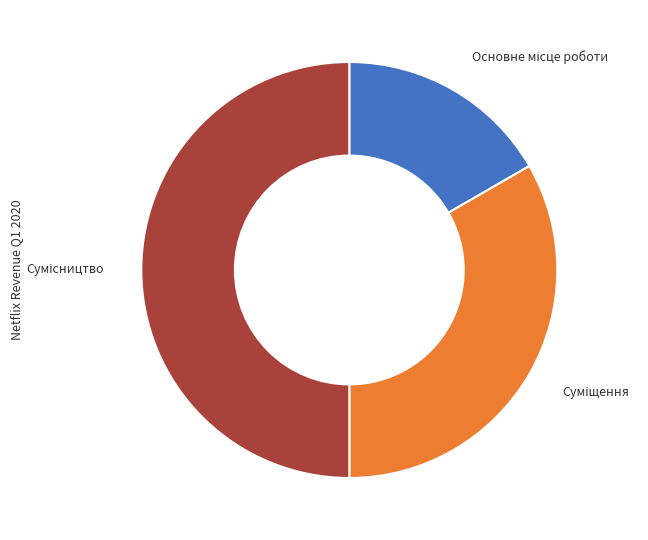

How many segments does this pie chart have?

3